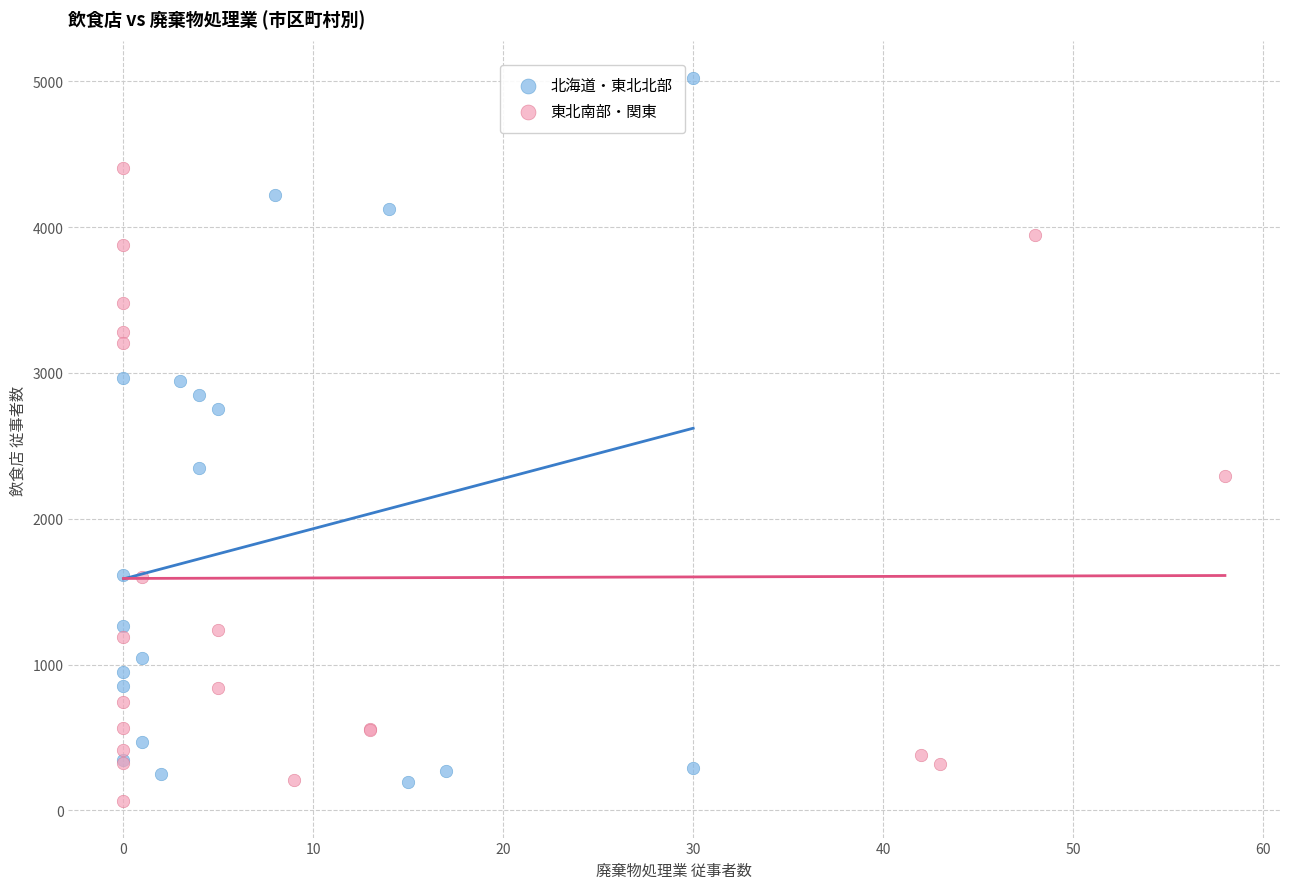

Which series contains the highest Y value?

北海道・東北北部